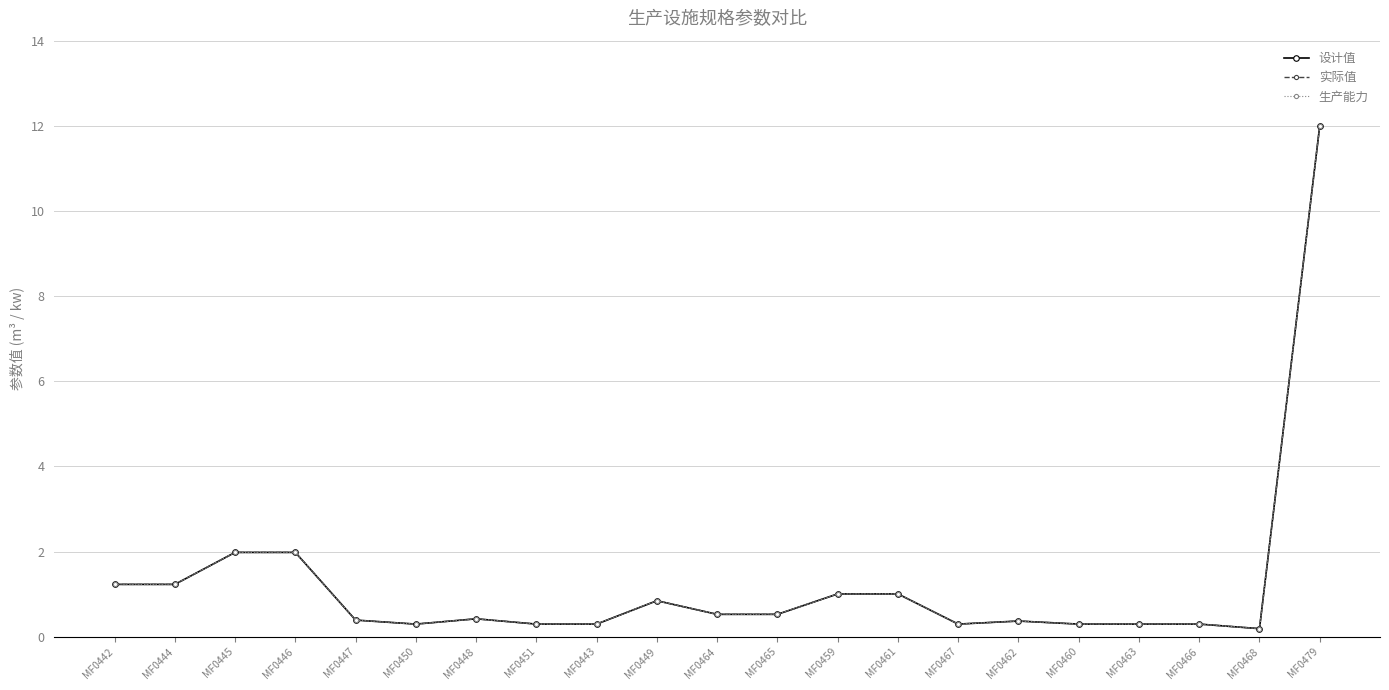

How many lines are shown in the chart?

3